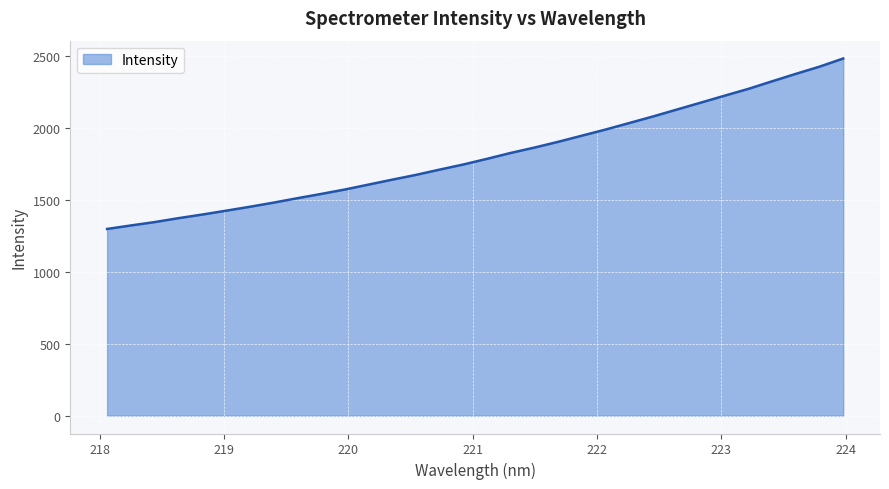

What is the minimum value shown in the chart?

1299.3